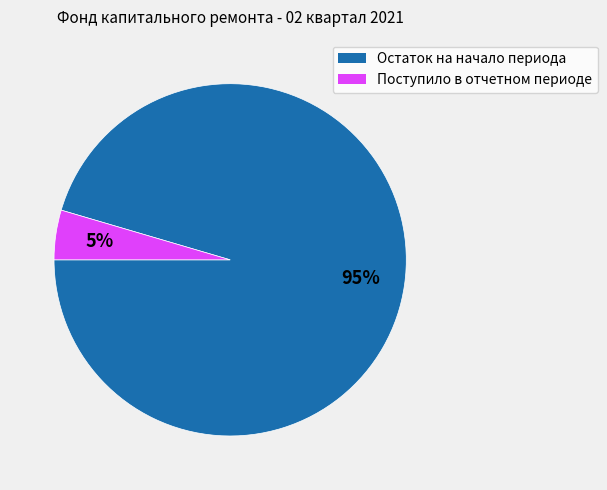

Does Поступило в отчетном периоде represent more than half of the total?

No